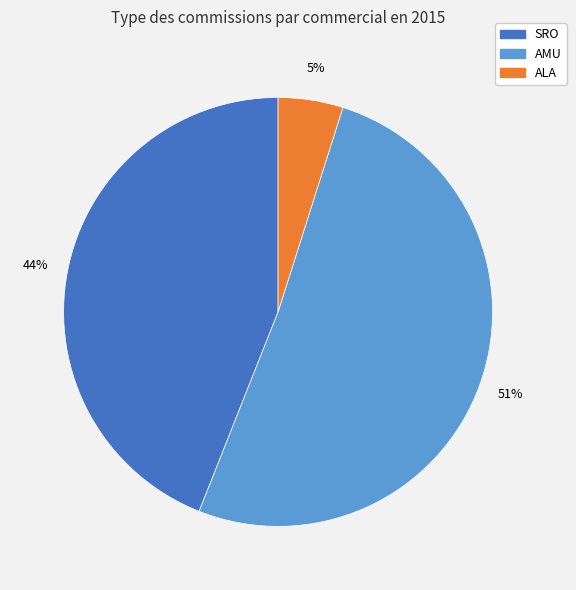

To the nearest percent, what is the difference between the largest and smallest slice percentages?

46%